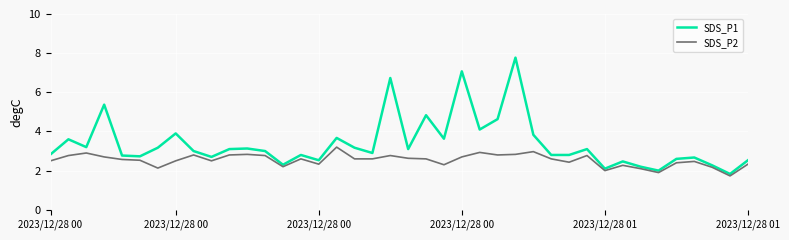

Which series has the largest total across all categories?

SDS_P1